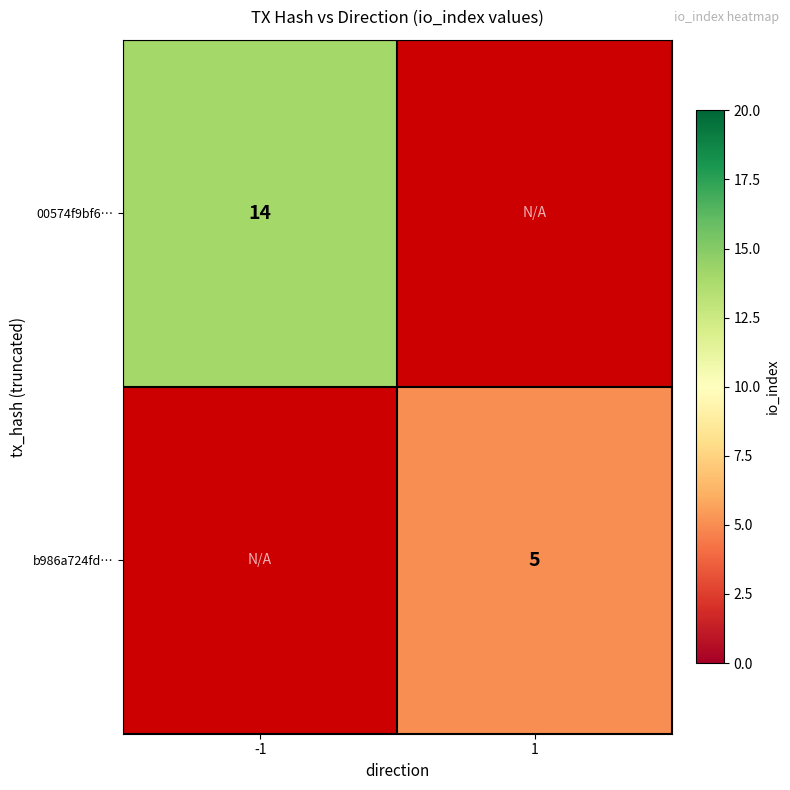

Is it true that 00574f9bf6… equals 5 at -1?

False